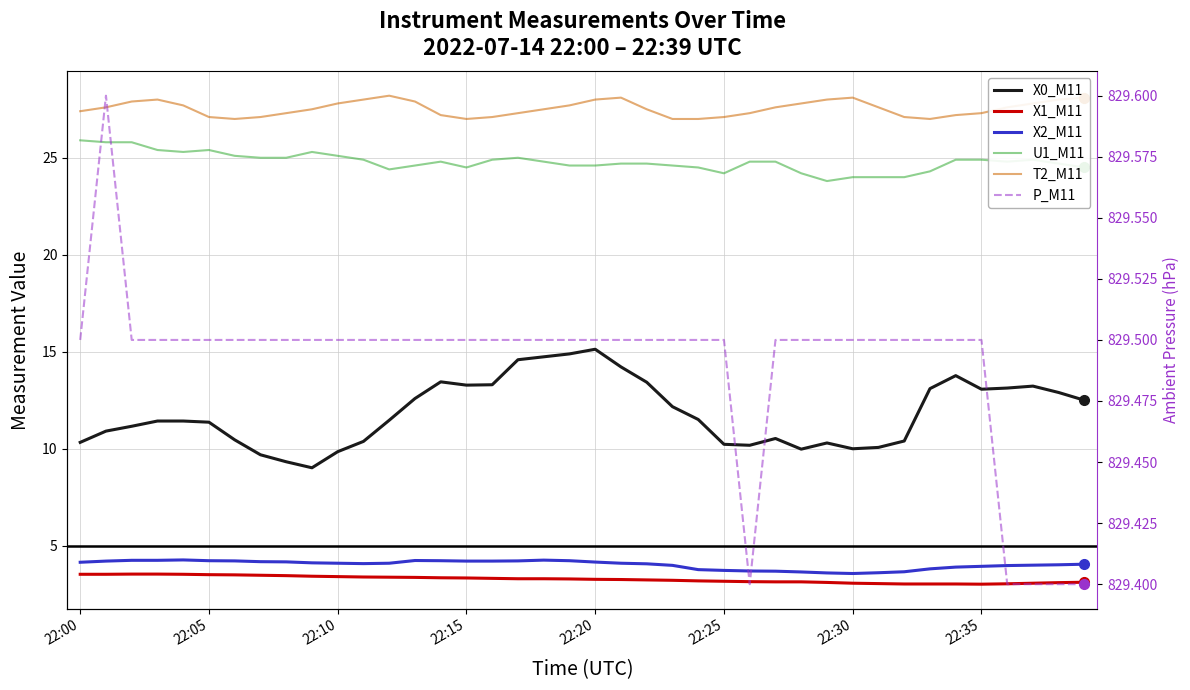

What position from the left is 22:25?

26